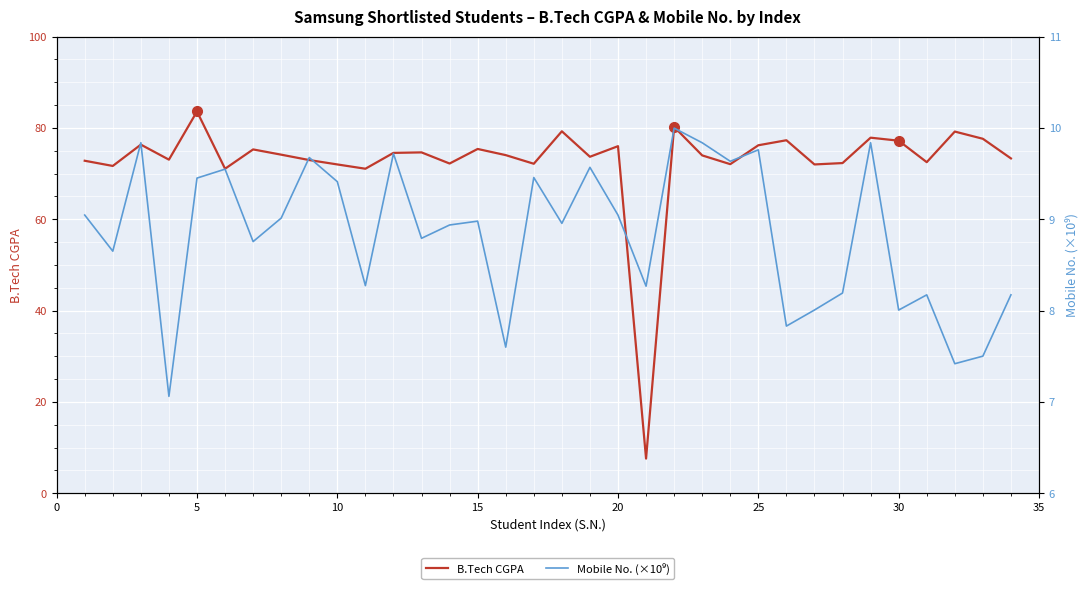

What is the highest value of the B.Tech CGPA series?

83.6